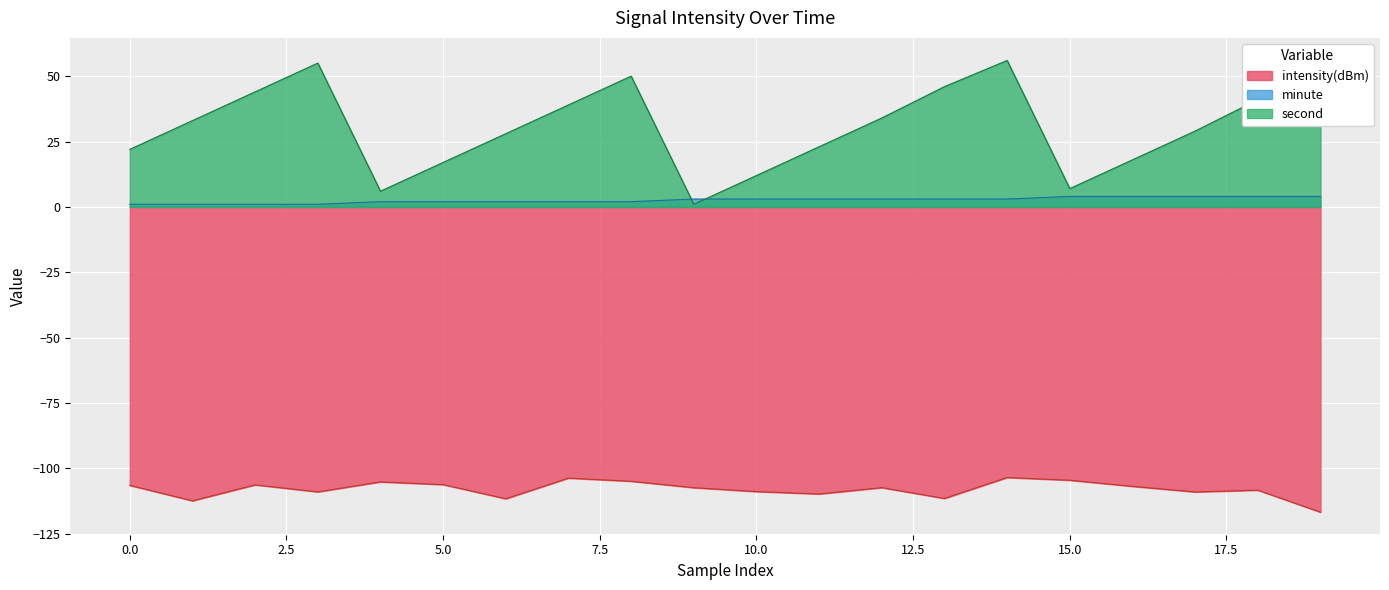

Which series has the widest spread of values?

second